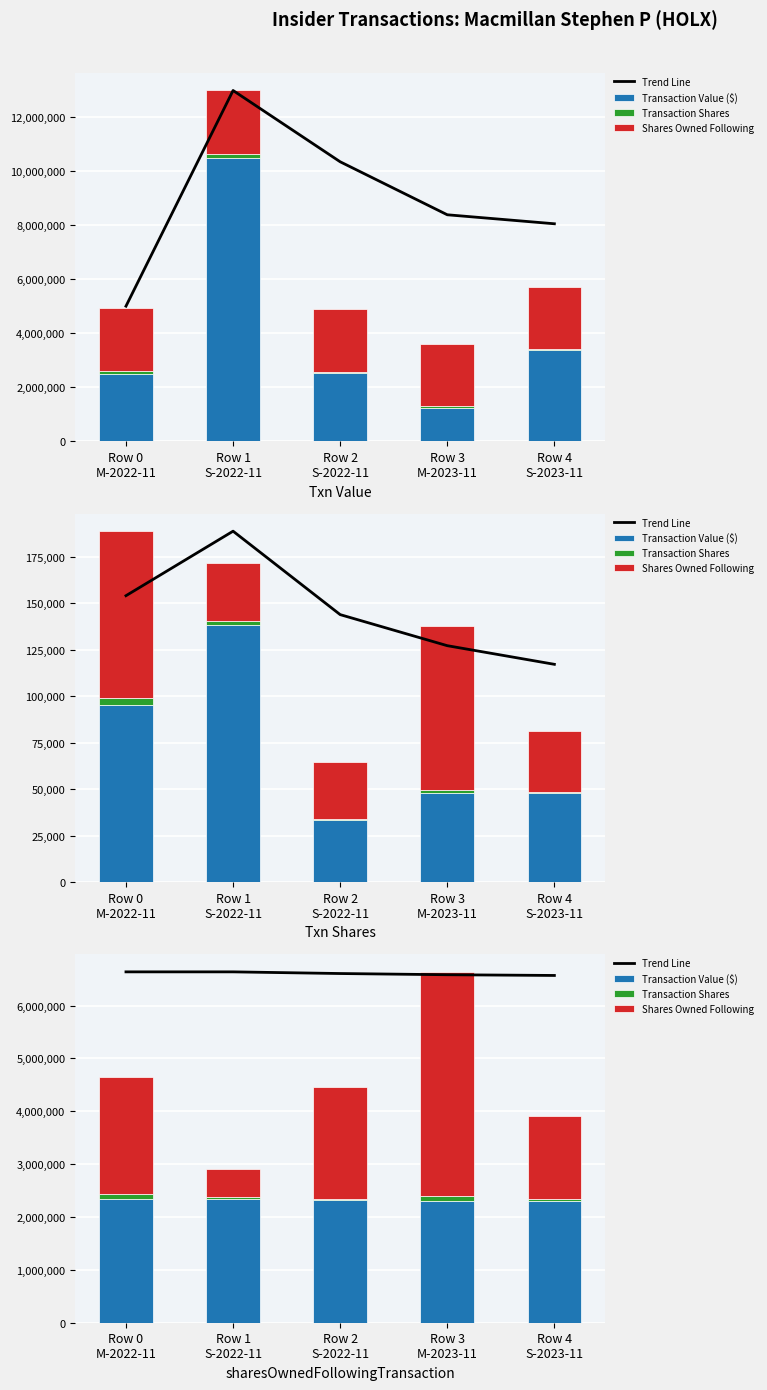

How many data points does each series have?

5